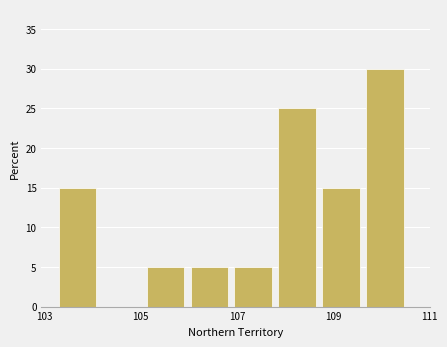

Reading left to right, transcribe this chart: for each bar, give the range it covers on the x-axis and its height. Neither the bar edges nor the heights are printed on the chart, so give them approximately, as read against the axes.

103.4 to 104.2: 15
104.2 to 105.2: 0
105.2 to 106.0: 5
106.0 to 107.0: 5
107.0 to 107.8: 5
107.8 to 108.8: 25
108.8 to 109.6: 15
109.6 to 110.6: 30